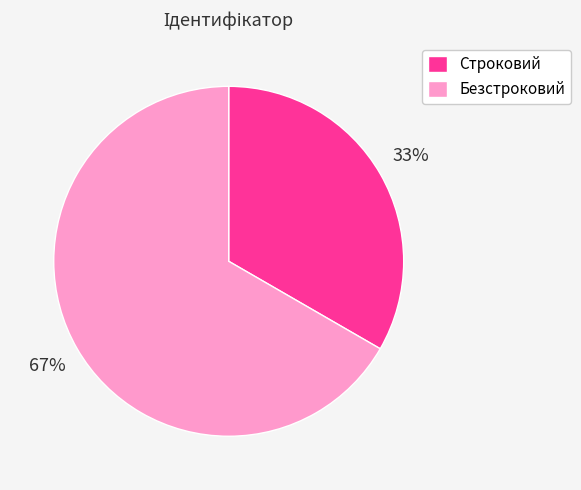

Rank the categories by value from highest to lowest.

Безстроковий, Строковий